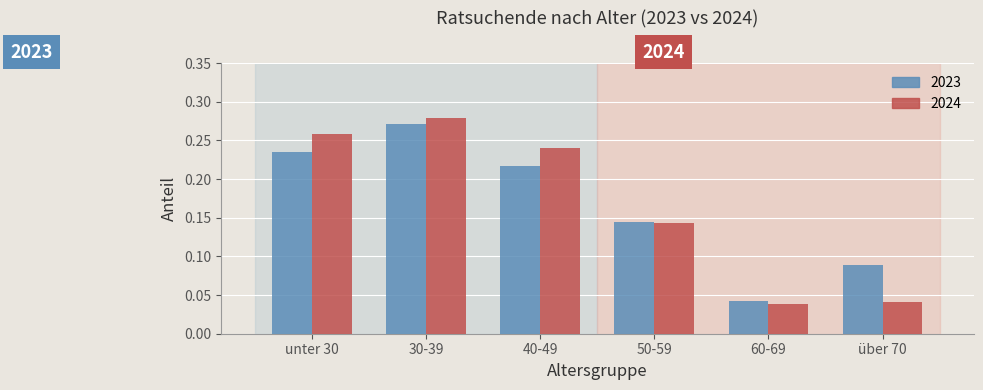

How many 2024 values are between 0 and 1?

6